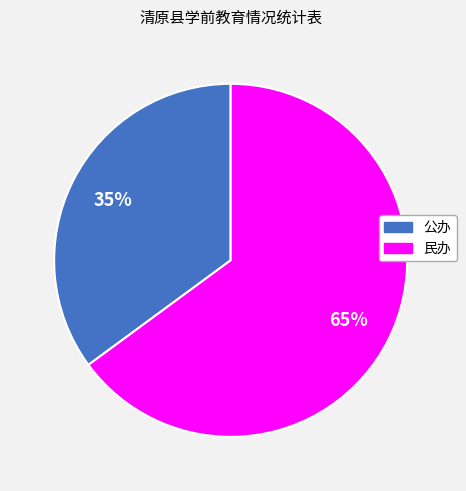

Is it true that 民办 is 76% of the pie?

False